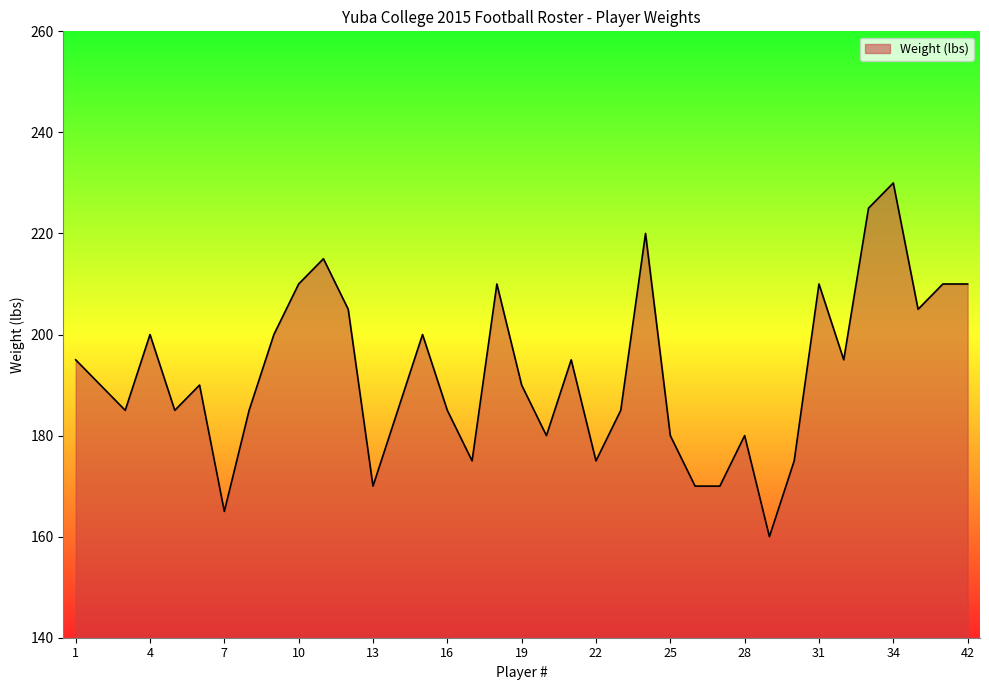

What is the difference between the maximum and minimum values?

70